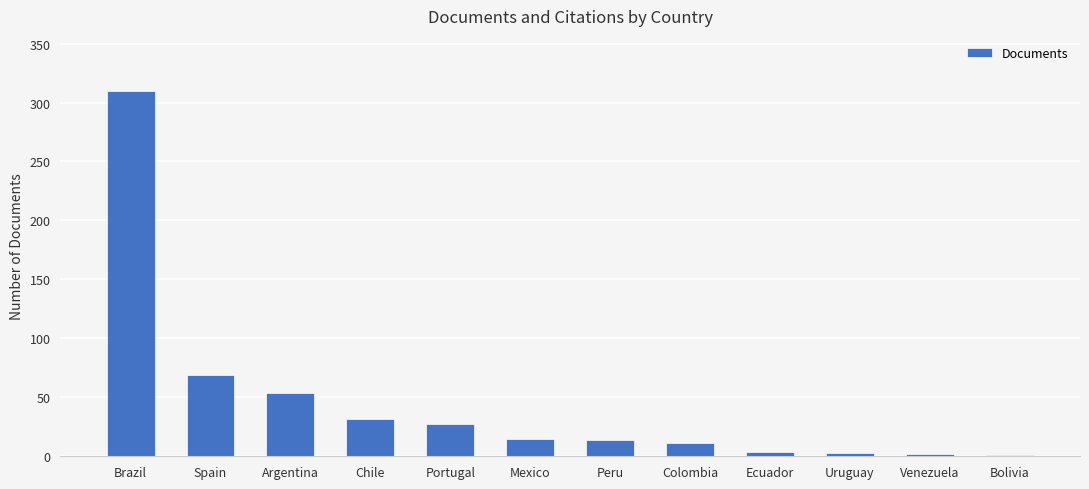

True or false: the data shows 24 at Argentina.

False